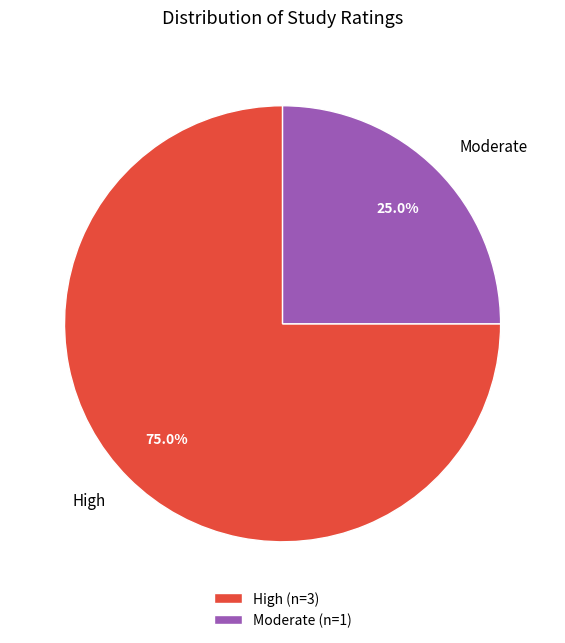

How many slices are in this pie chart?

2